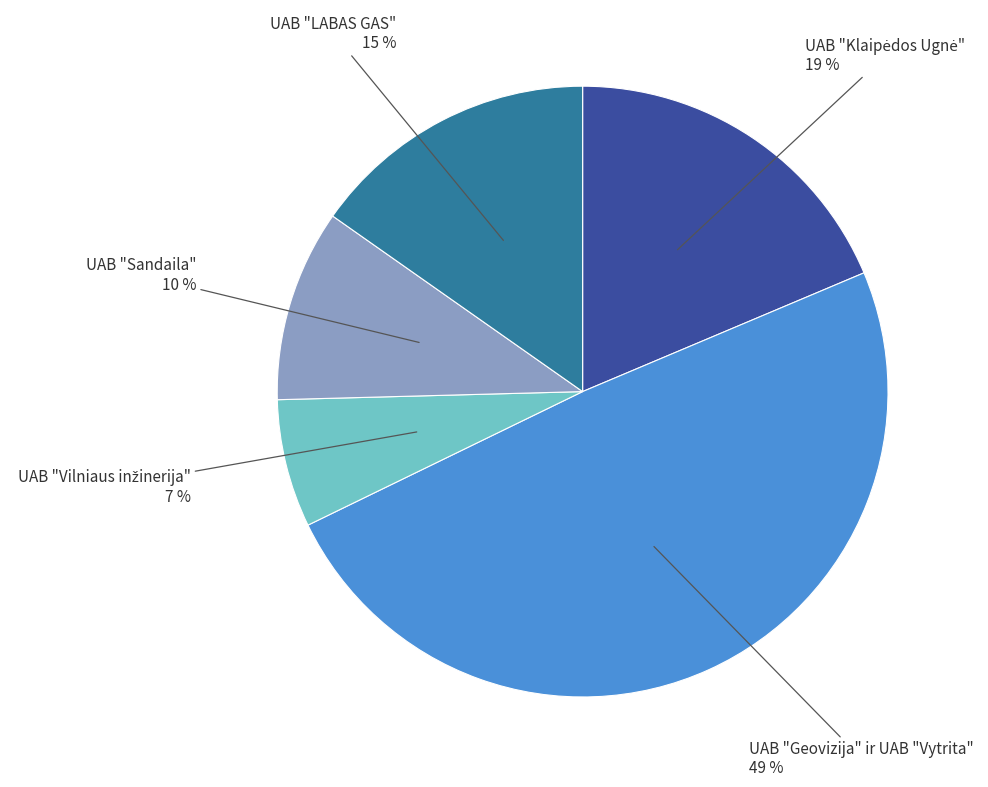

Is it true that UAB "Sandaila" is 10% of the pie?

True